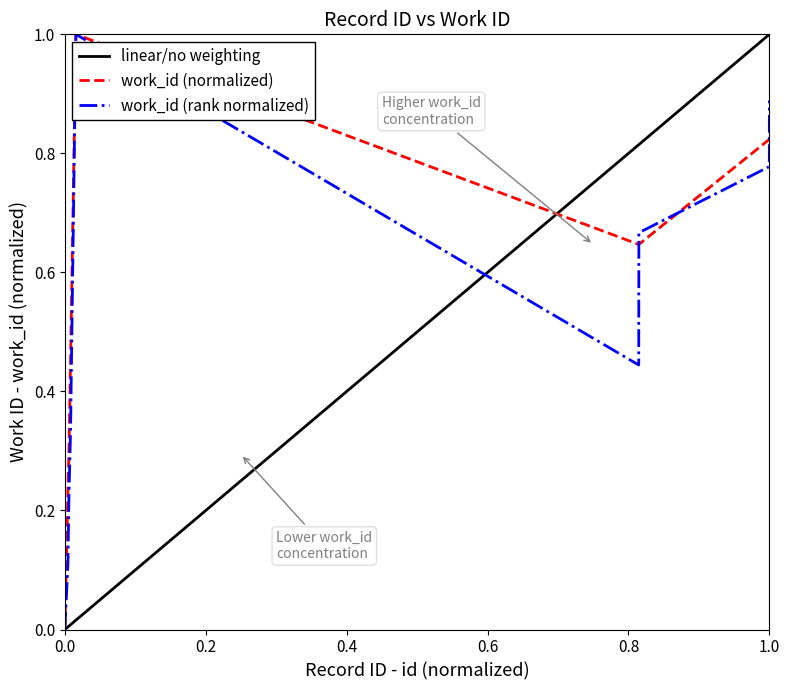

What is the maximum value shown in the chart?

1.0